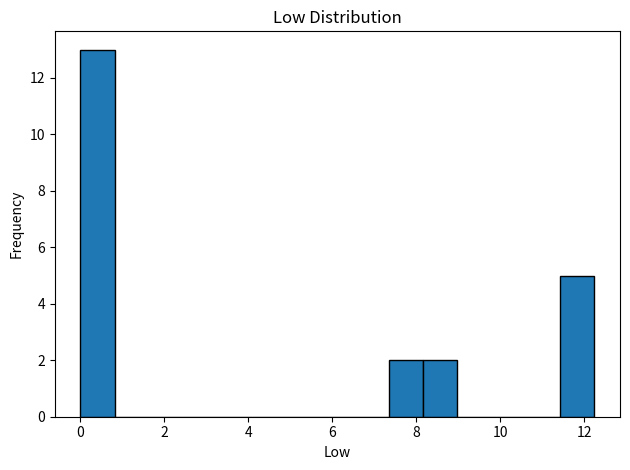

Which range on the x-axis has the tallest bar?

0.0 to 0.8